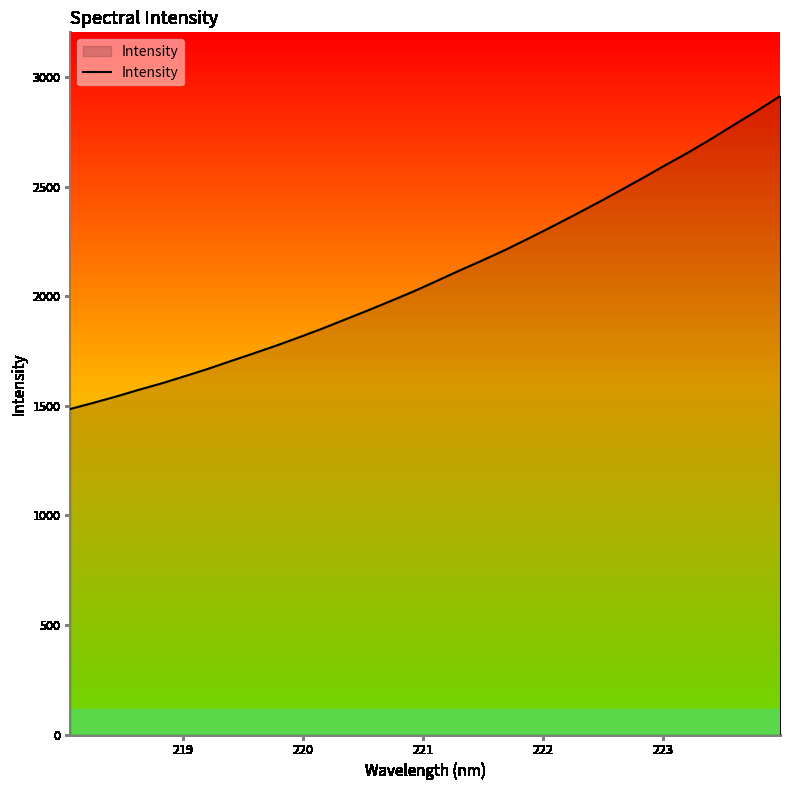

What is the smallest value displayed?

1485.7